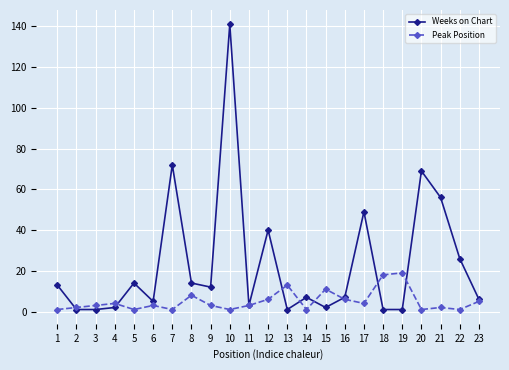

Is it true that Peak Position equals 3 at 6?

True